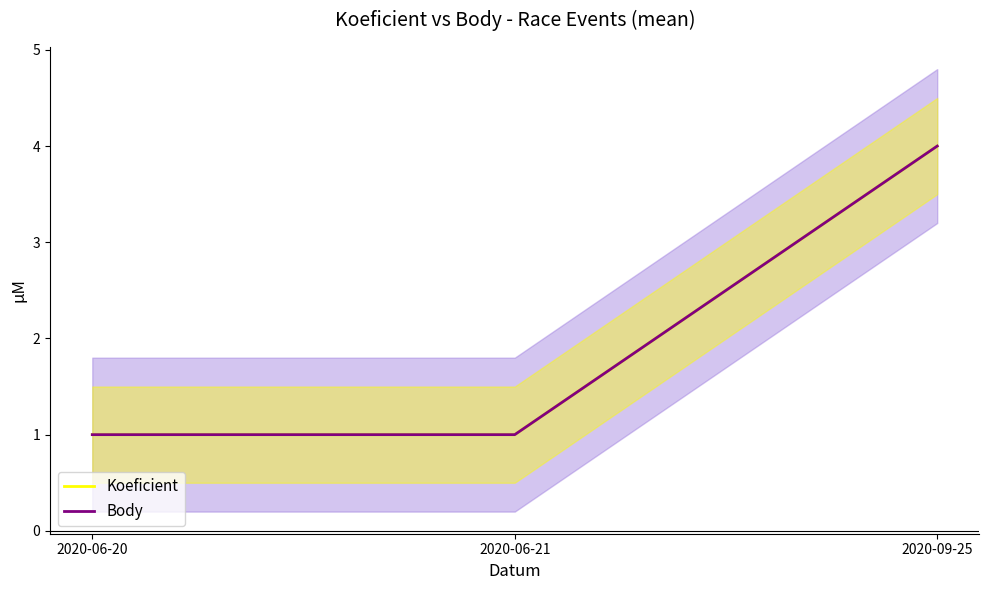

What are all the series names shown in the legend?

Koeficient, Body